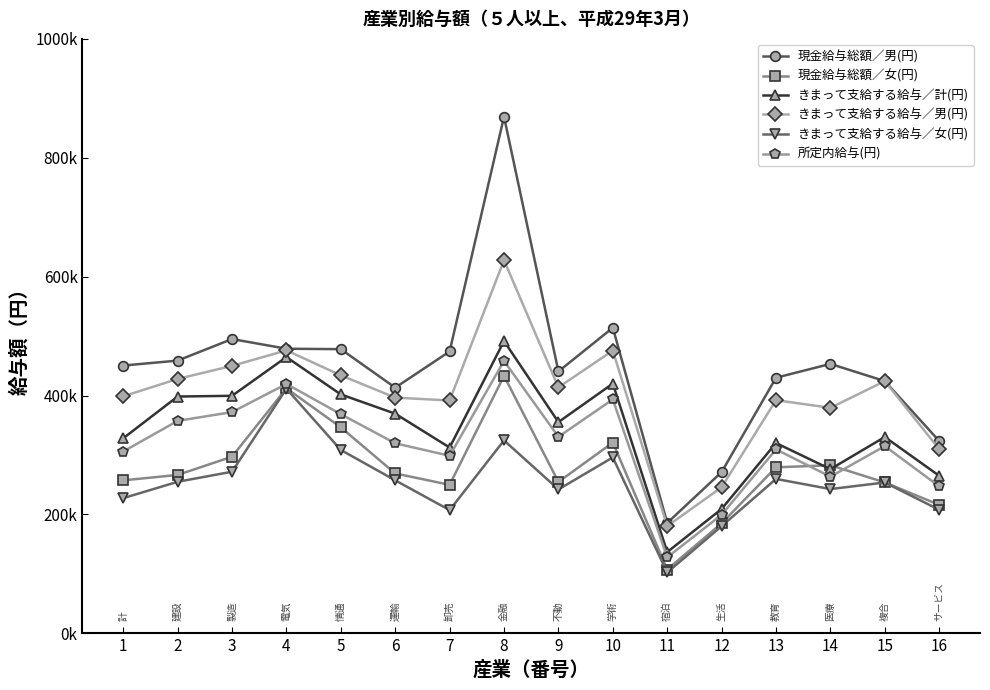

In きまって支給する給与／計(円), how many points are lower than both neighbors (excluding endpoints)?

4